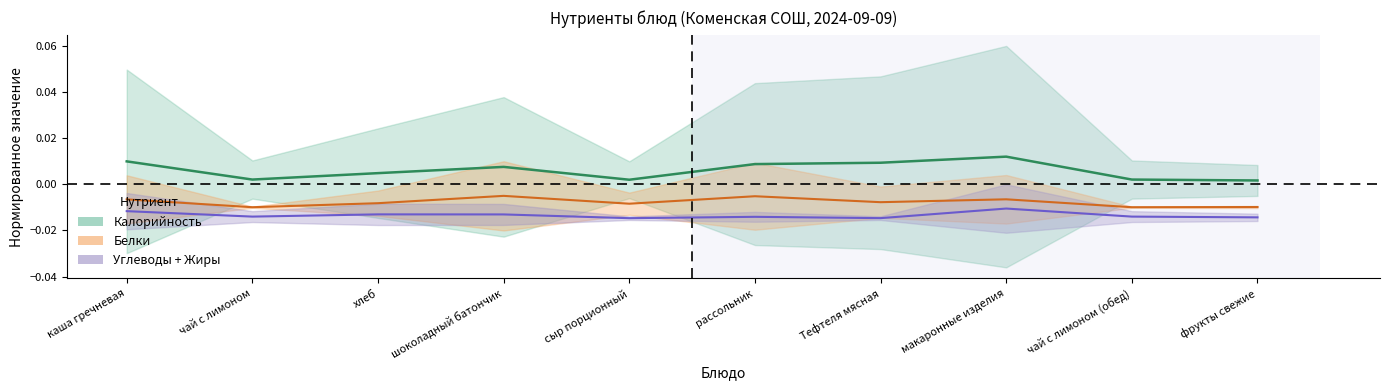

At which category does the chart reach its peak across all series?

макаронные изделия